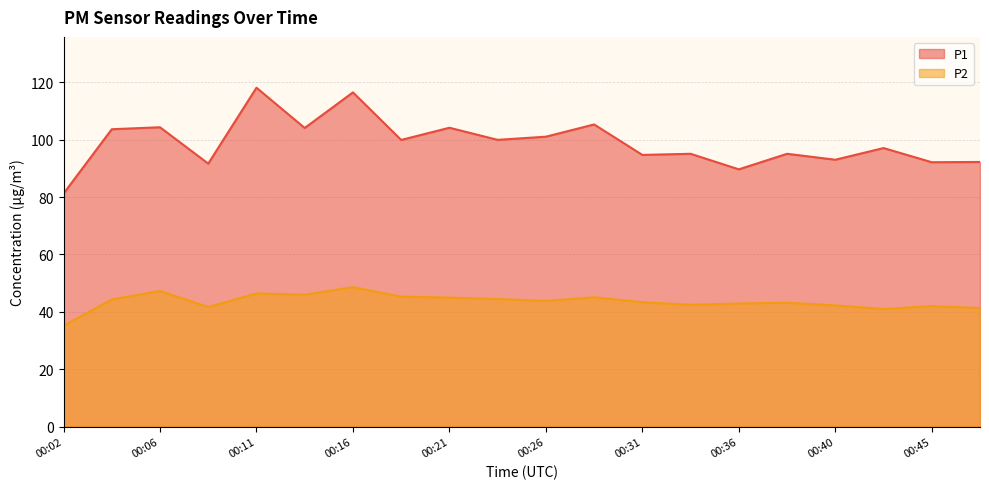

At how many categories does at least one series exceed 94?

14